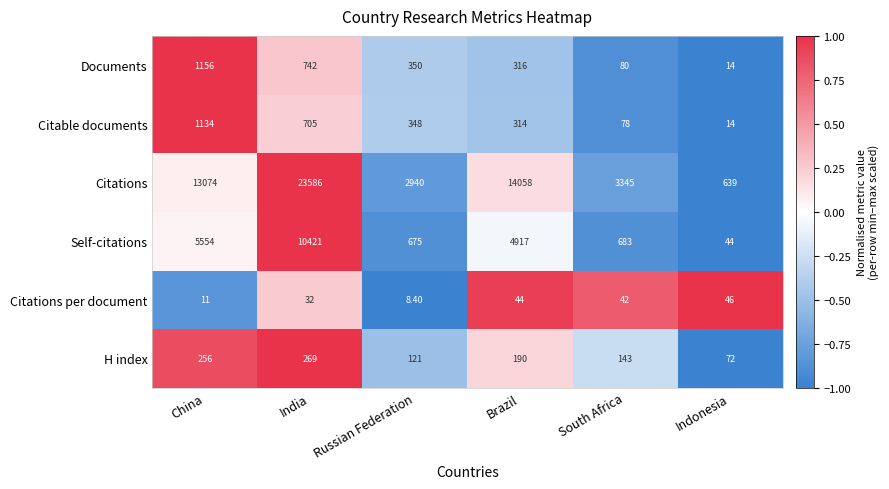

Between Brazil and South Africa, which series saw the biggest shift?

Citations